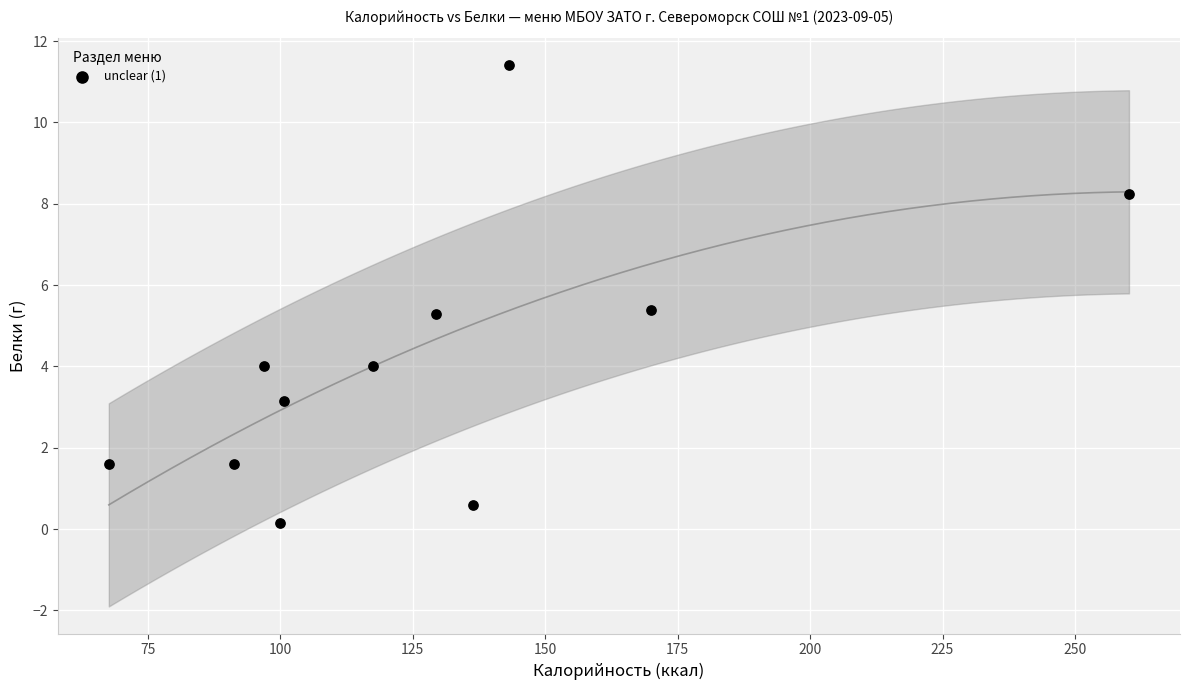

What is the average X value?

128.4